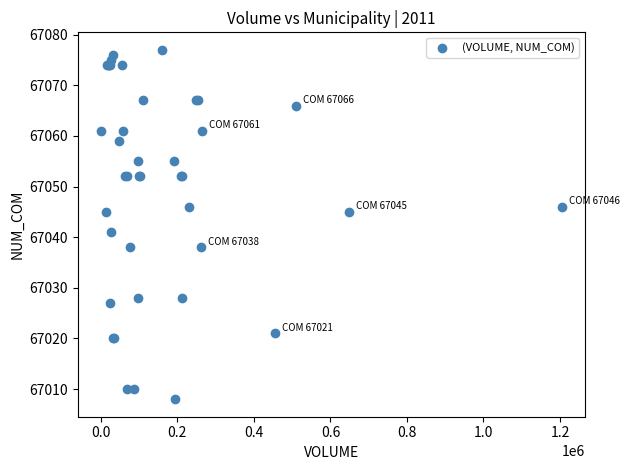

What Y value in the scatter plot is closest to 67042?

67041